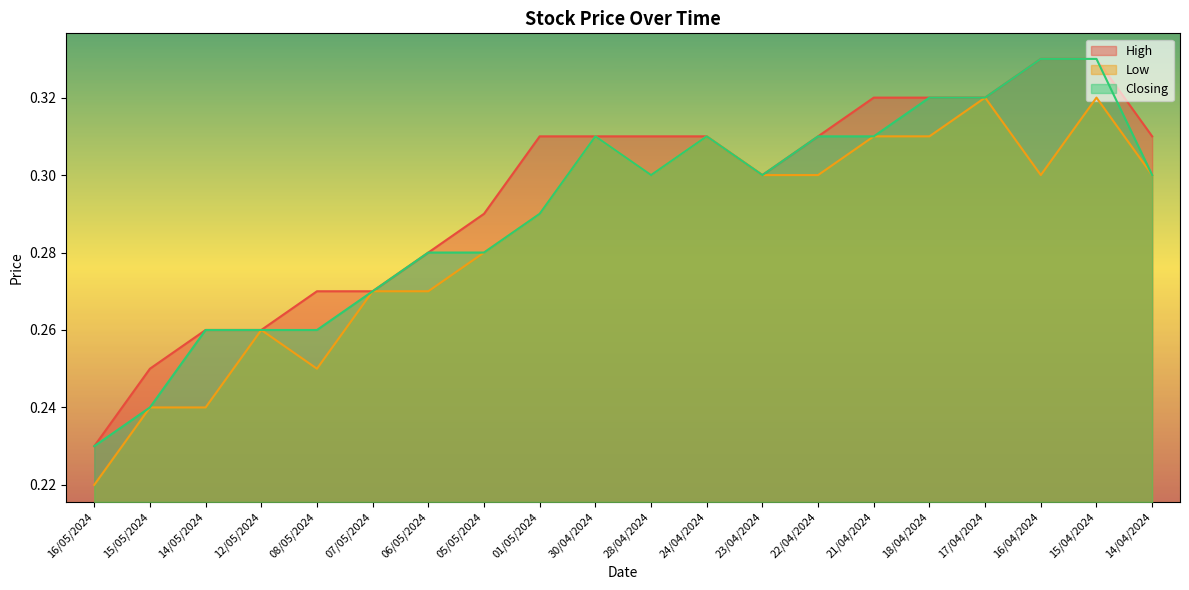

Reading left to right, list all the values displayed in this chart.

High: 16/05/2024=0.2	15/05/2024=0.2	14/05/2024=0.3	12/05/2024=0.3	08/05/2024=0.3	07/05/2024=0.3	06/05/2024=0.3	05/05/2024=0.3	01/05/2024=0.3	30/04/2024=0.3	28/04/2024=0.3	24/04/2024=0.3	23/04/2024=0.3	22/04/2024=0.3	21/04/2024=0.3	18/04/2024=0.3	17/04/2024=0.3	16/04/2024=0.3	15/04/2024=0.3	14/04/2024=0.3
Low: 16/05/2024=0.2	15/05/2024=0.2	14/05/2024=0.2	12/05/2024=0.3	08/05/2024=0.2	07/05/2024=0.3	06/05/2024=0.3	05/05/2024=0.3	01/05/2024=0.3	30/04/2024=0.3	28/04/2024=0.3	24/04/2024=0.3	23/04/2024=0.3	22/04/2024=0.3	21/04/2024=0.3	18/04/2024=0.3	17/04/2024=0.3	16/04/2024=0.3	15/04/2024=0.3	14/04/2024=0.3
Closing: 16/05/2024=0.2	15/05/2024=0.2	14/05/2024=0.3	12/05/2024=0.3	08/05/2024=0.3	07/05/2024=0.3	06/05/2024=0.3	05/05/2024=0.3	01/05/2024=0.3	30/04/2024=0.3	28/04/2024=0.3	24/04/2024=0.3	23/04/2024=0.3	22/04/2024=0.3	21/04/2024=0.3	18/04/2024=0.3	17/04/2024=0.3	16/04/2024=0.3	15/04/2024=0.3	14/04/2024=0.3